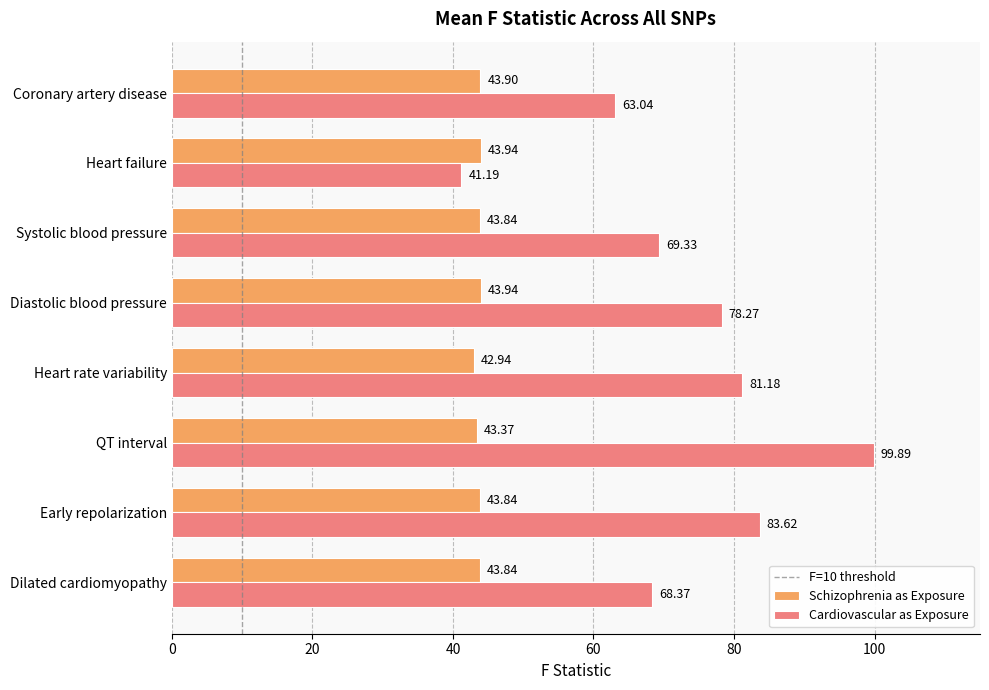

How many values in the Cardiovascular as Exposure series exceed 78?

4